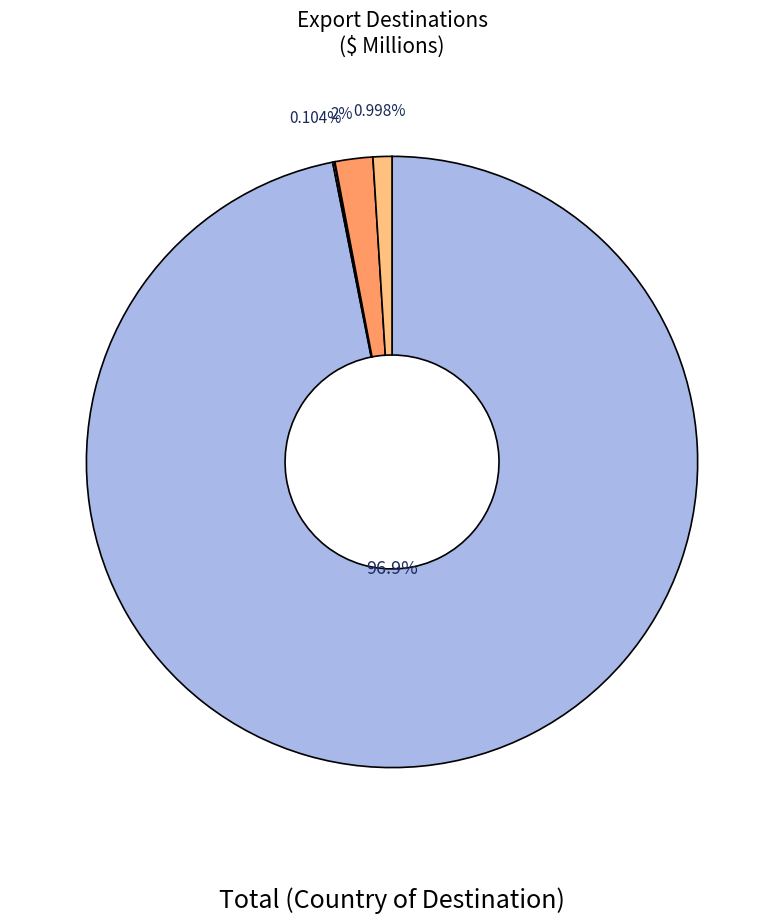

Is it true that 1988-09 is 8% of the pie?

False